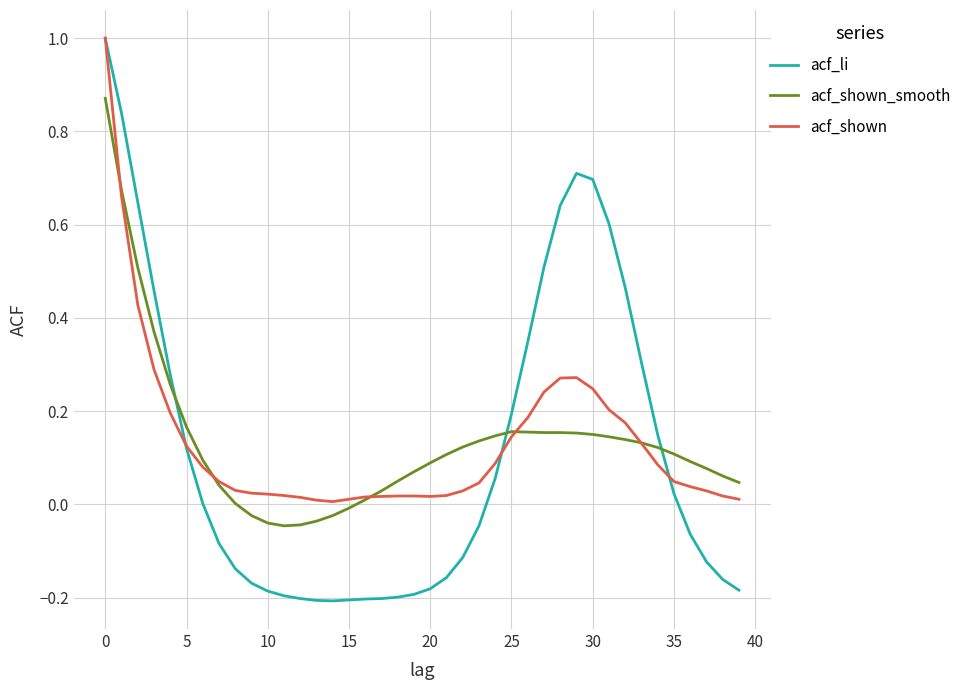

After their last crossing, which series has the higher values: acf_shown_smooth or acf_li?

acf_shown_smooth